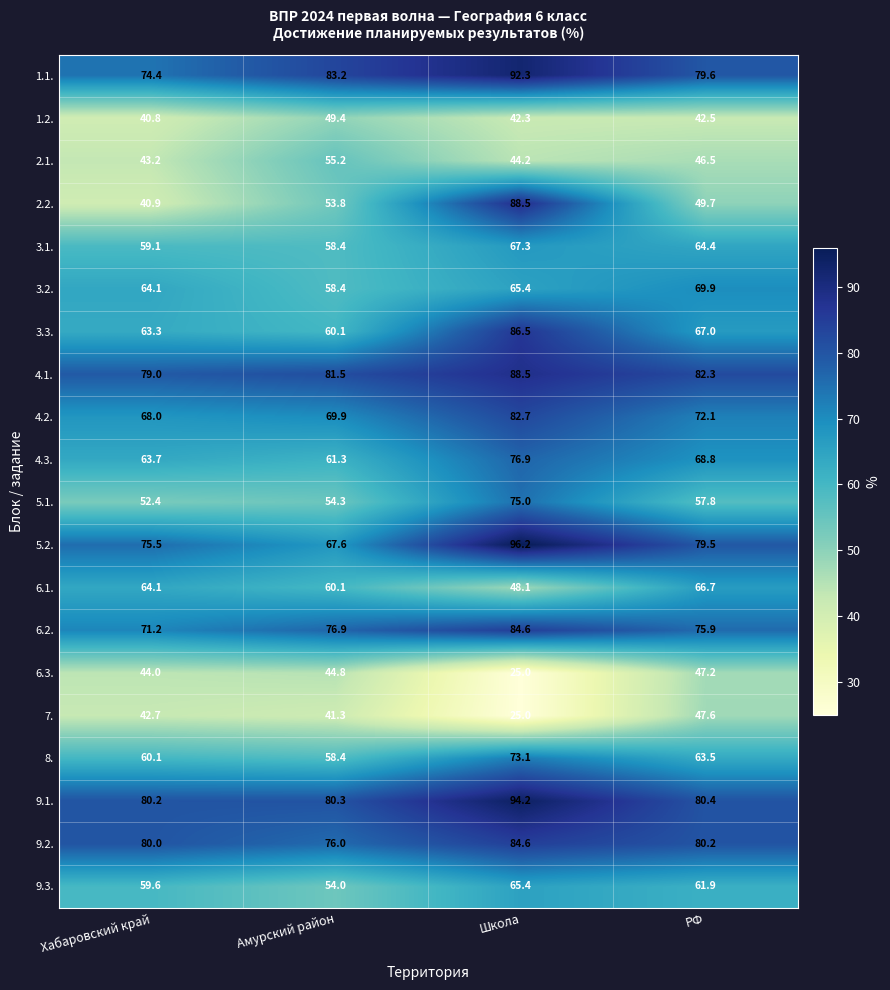

What is the minimum value shown in the chart?

25.0